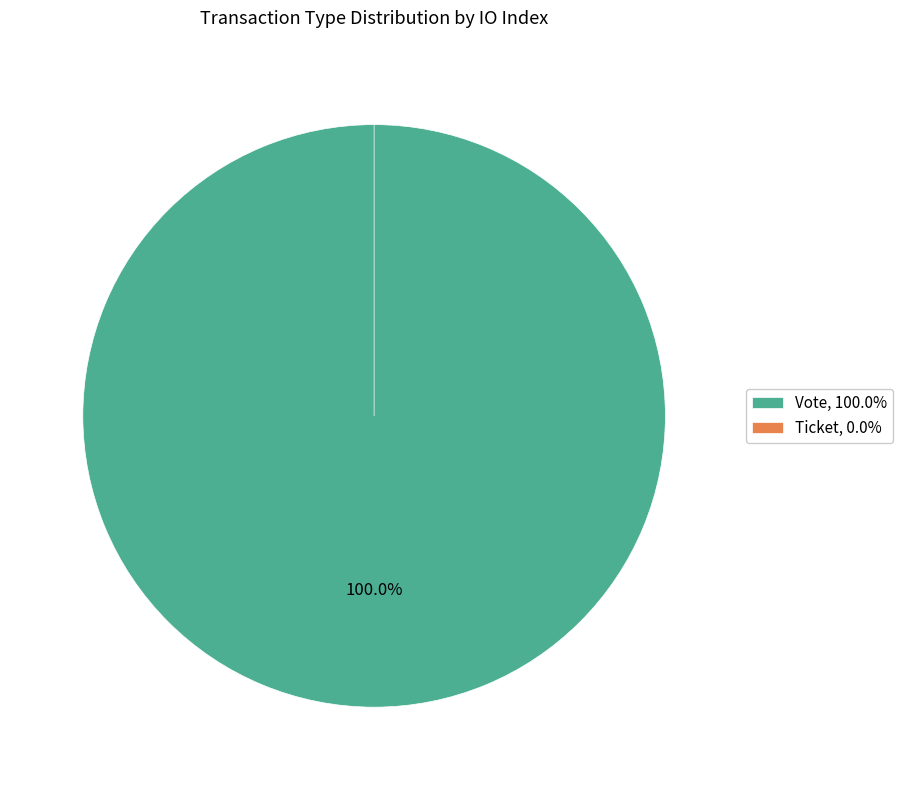

To the nearest percent, what is the difference between the largest and smallest slice percentages?

100%